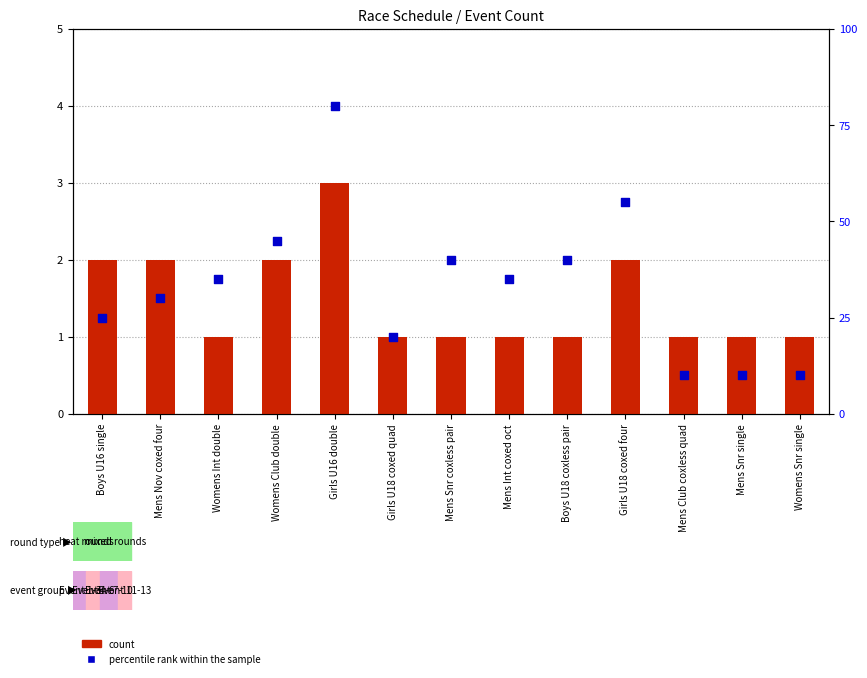

At how many categories does at least one series exceed 53?

2